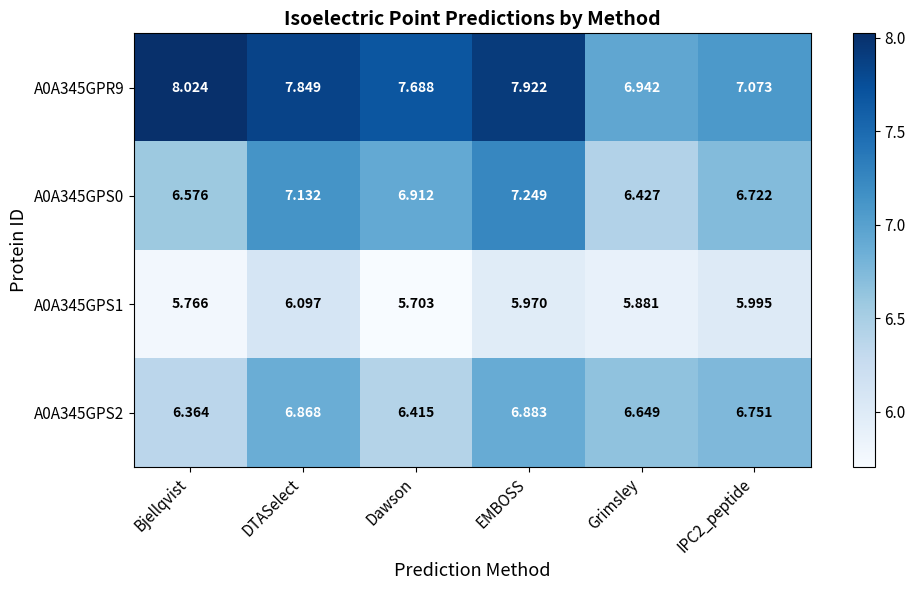

Which category has the lowest value in the A0A345GPS1 series?

Dawson